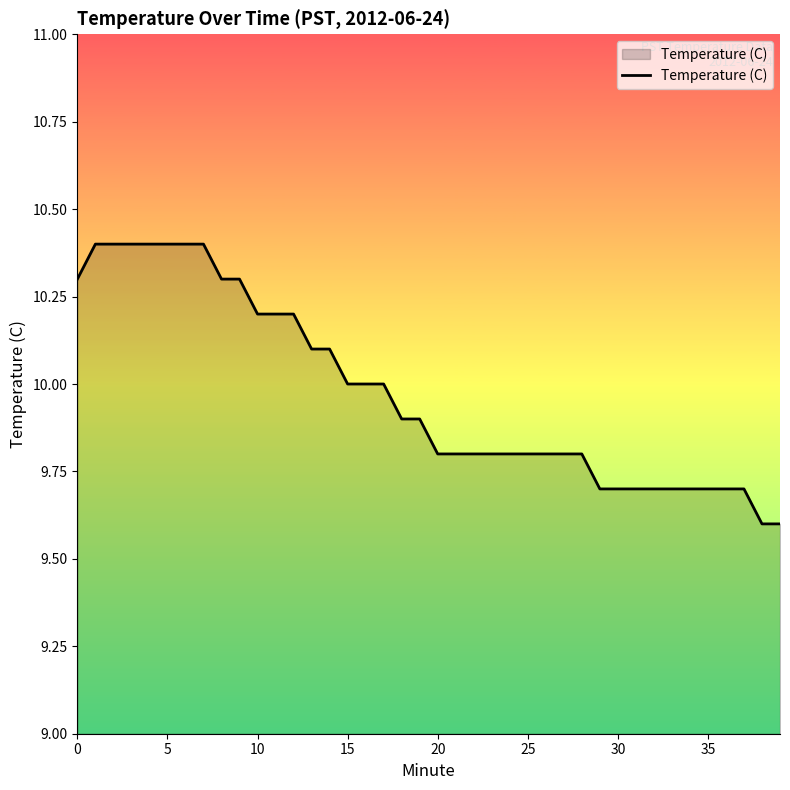

What is the difference between the second highest and minimum values?

0.8